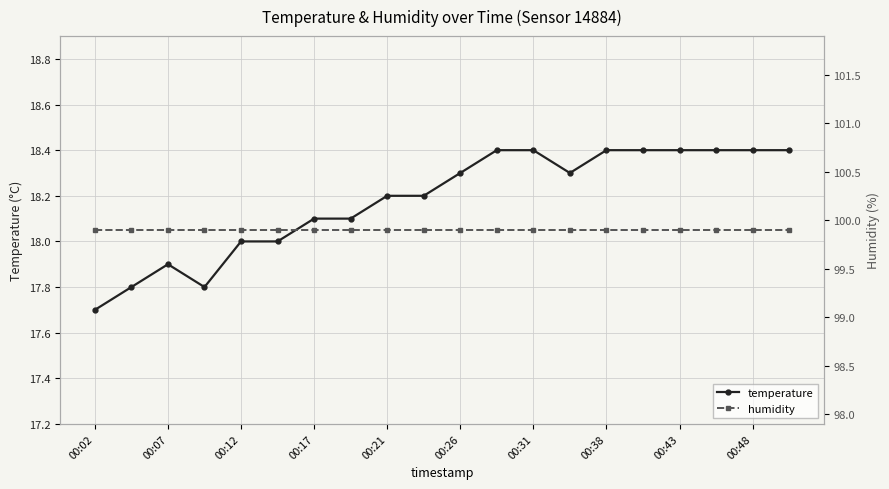

What is the minimum value for temperature?

17.7